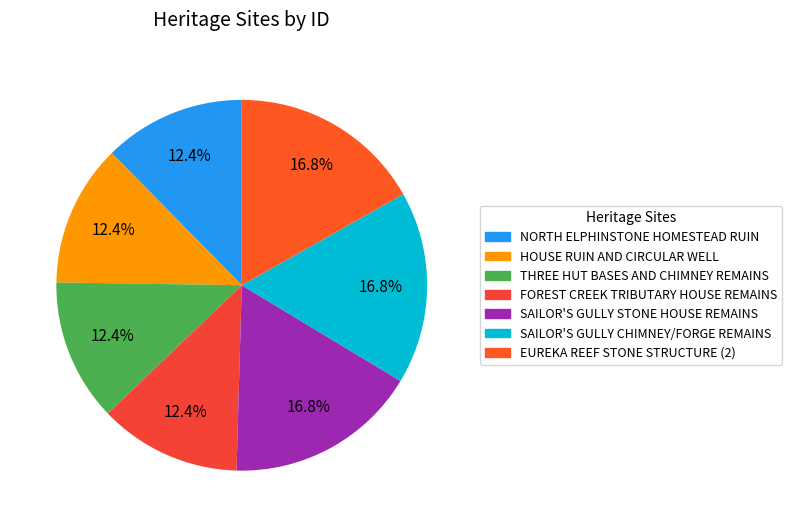

Between NORTH ELPHINSTONE HOMESTEAD RUIN and EUREKA REEF STONE STRUCTURE (2), which is larger?

EUREKA REEF STONE STRUCTURE (2)